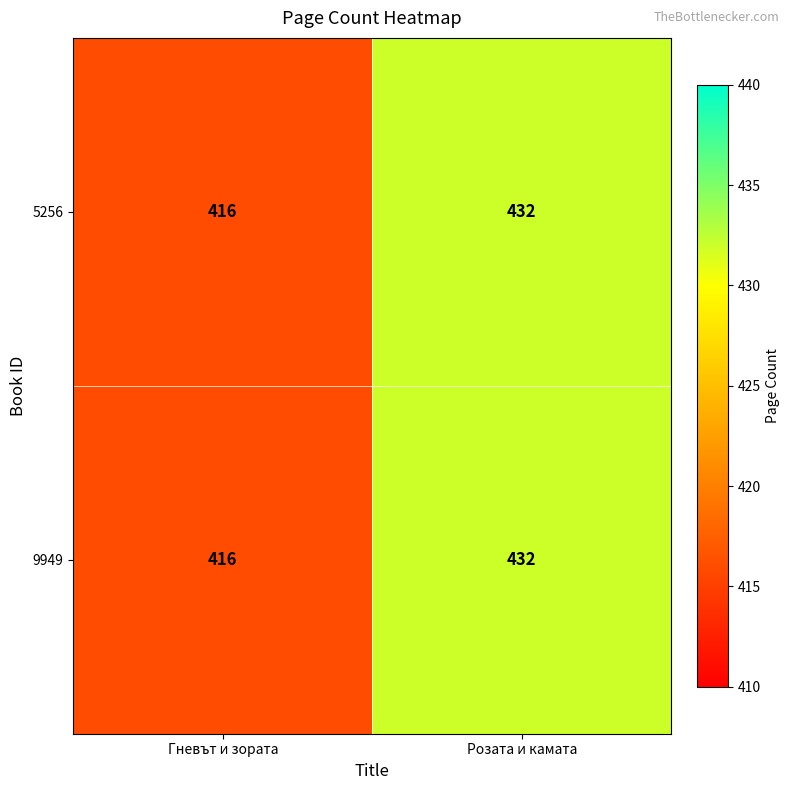

The value of 9949 at Гневът и зората is 241. True or false?

False